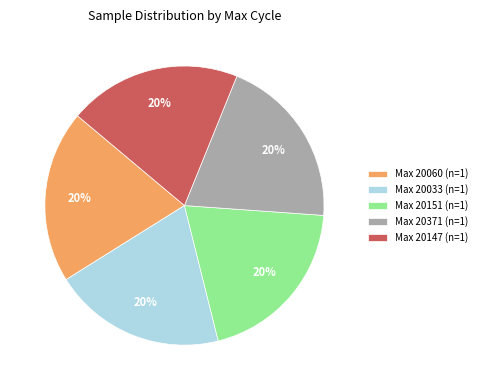

To the nearest percent, what percentage of the pie is Max 20371 (n=1)?

20%